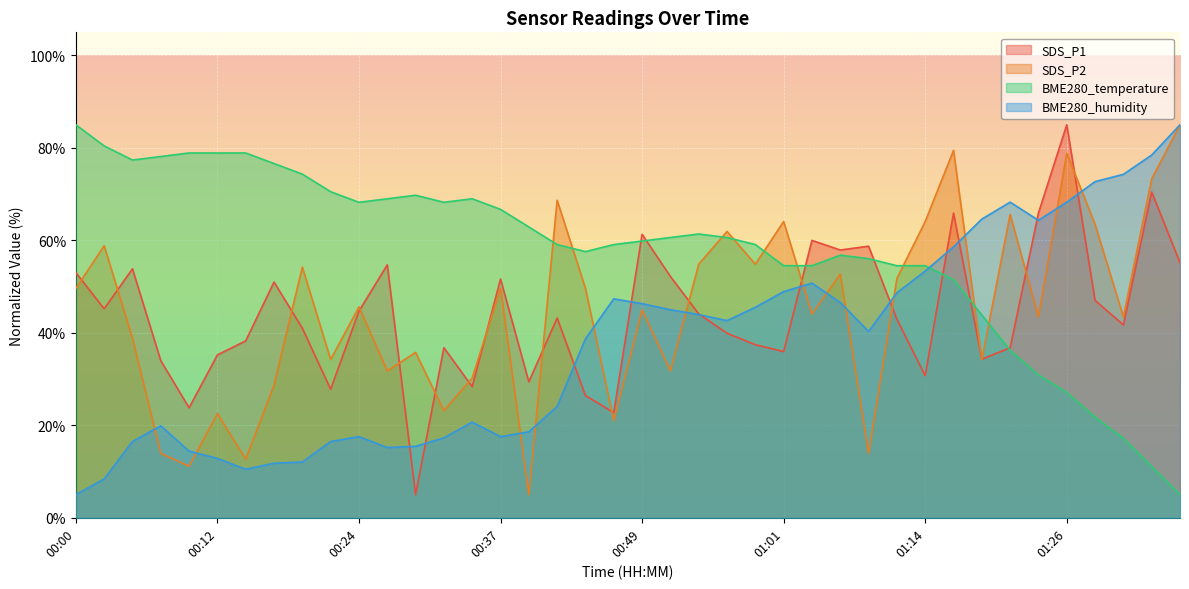

After their last crossing, which series has the higher values: BME280_humidity or SDS_P2?

BME280_humidity